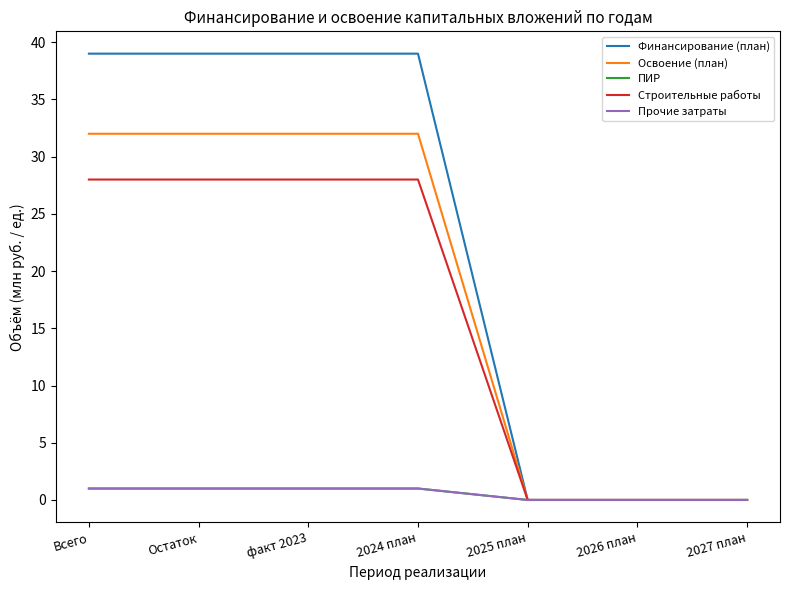

How many lines are shown in the chart?

5